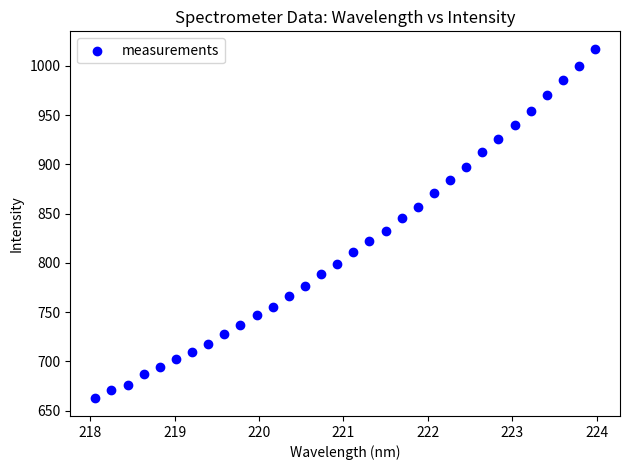

What is the range of Y values (max minus min)?

355.0